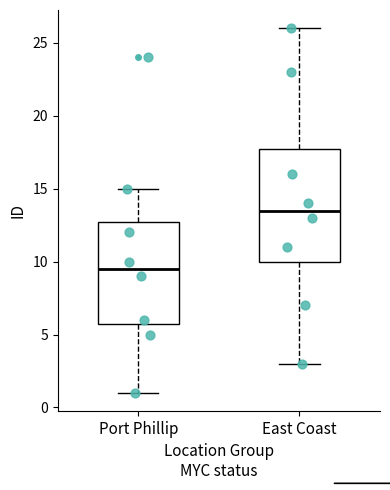

Reading left to right, transcribe this box plot: for each box, give where its median line is, the range the box spans, and where its two whiskers end, as read against the y-axis. The values are not printed on the chart, so give them approximately, as read against the axis.

Port Phillip: median 9.5, box 6.0 to 13.0, whiskers 1.0 to 15.0
East Coast: median 13.5, box 10.0 to 18.0, whiskers 3.0 to 26.0